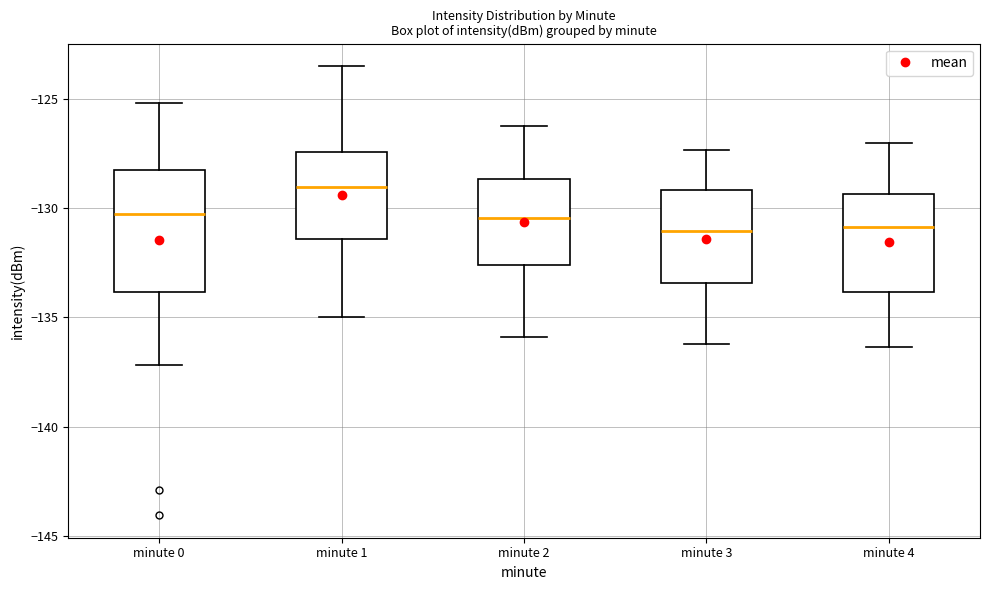

Where does the median line of the box for minute 2 sit on the y-axis? The values are not printed on the chart, so give them approximately, as read against the axis.

-130.5